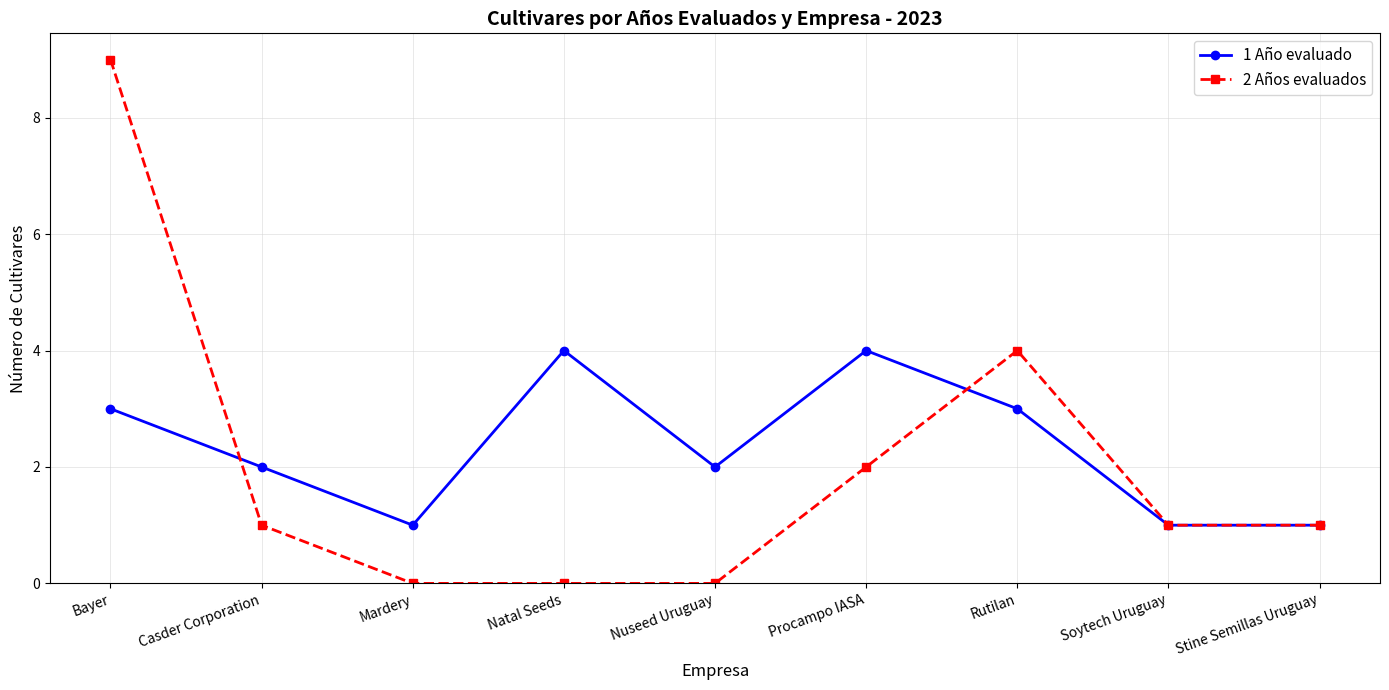

List the series in order of their peak value, lowest first.

1 Año evaluado, 2 Años evaluados